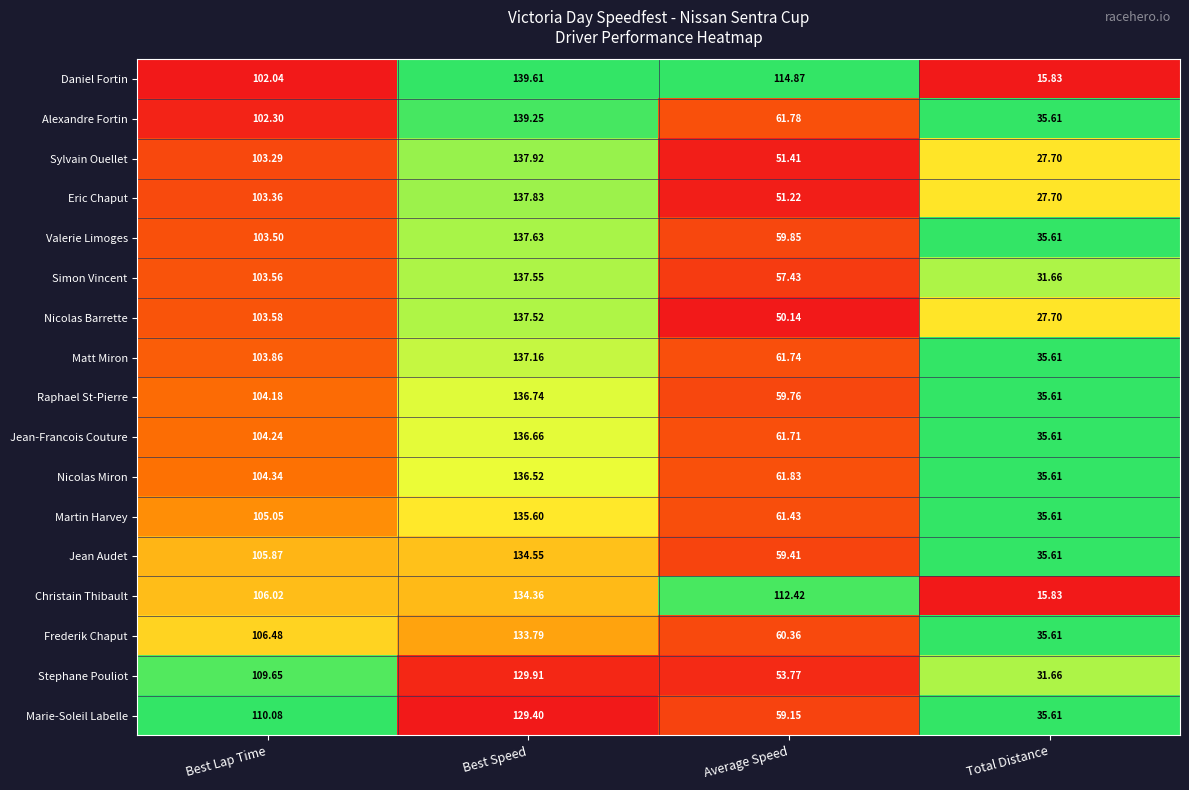

Where does the Raphael St-Pierre series first go above 104?

Best Lap Time